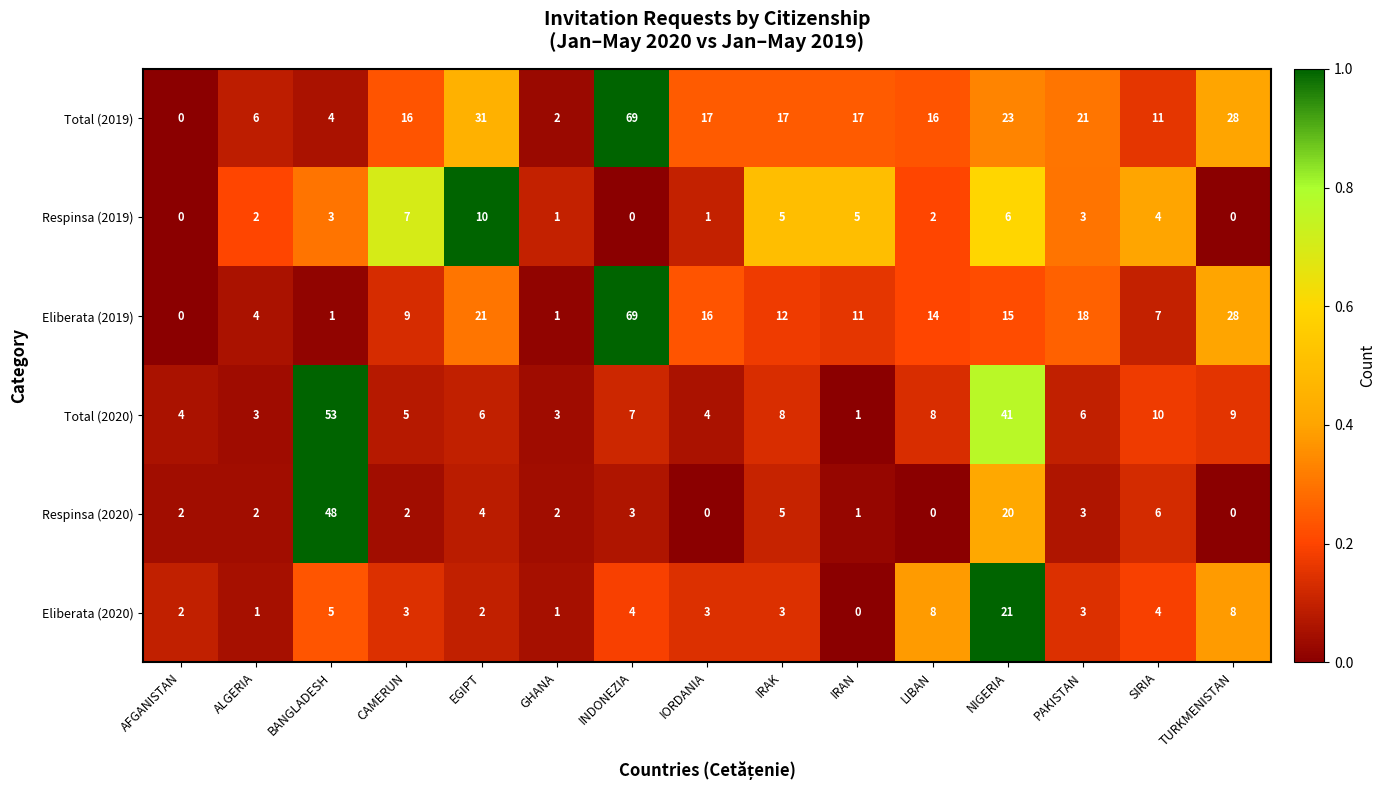

True or false: Eliberata (2020) has a value of 4 at SIRIA.

True